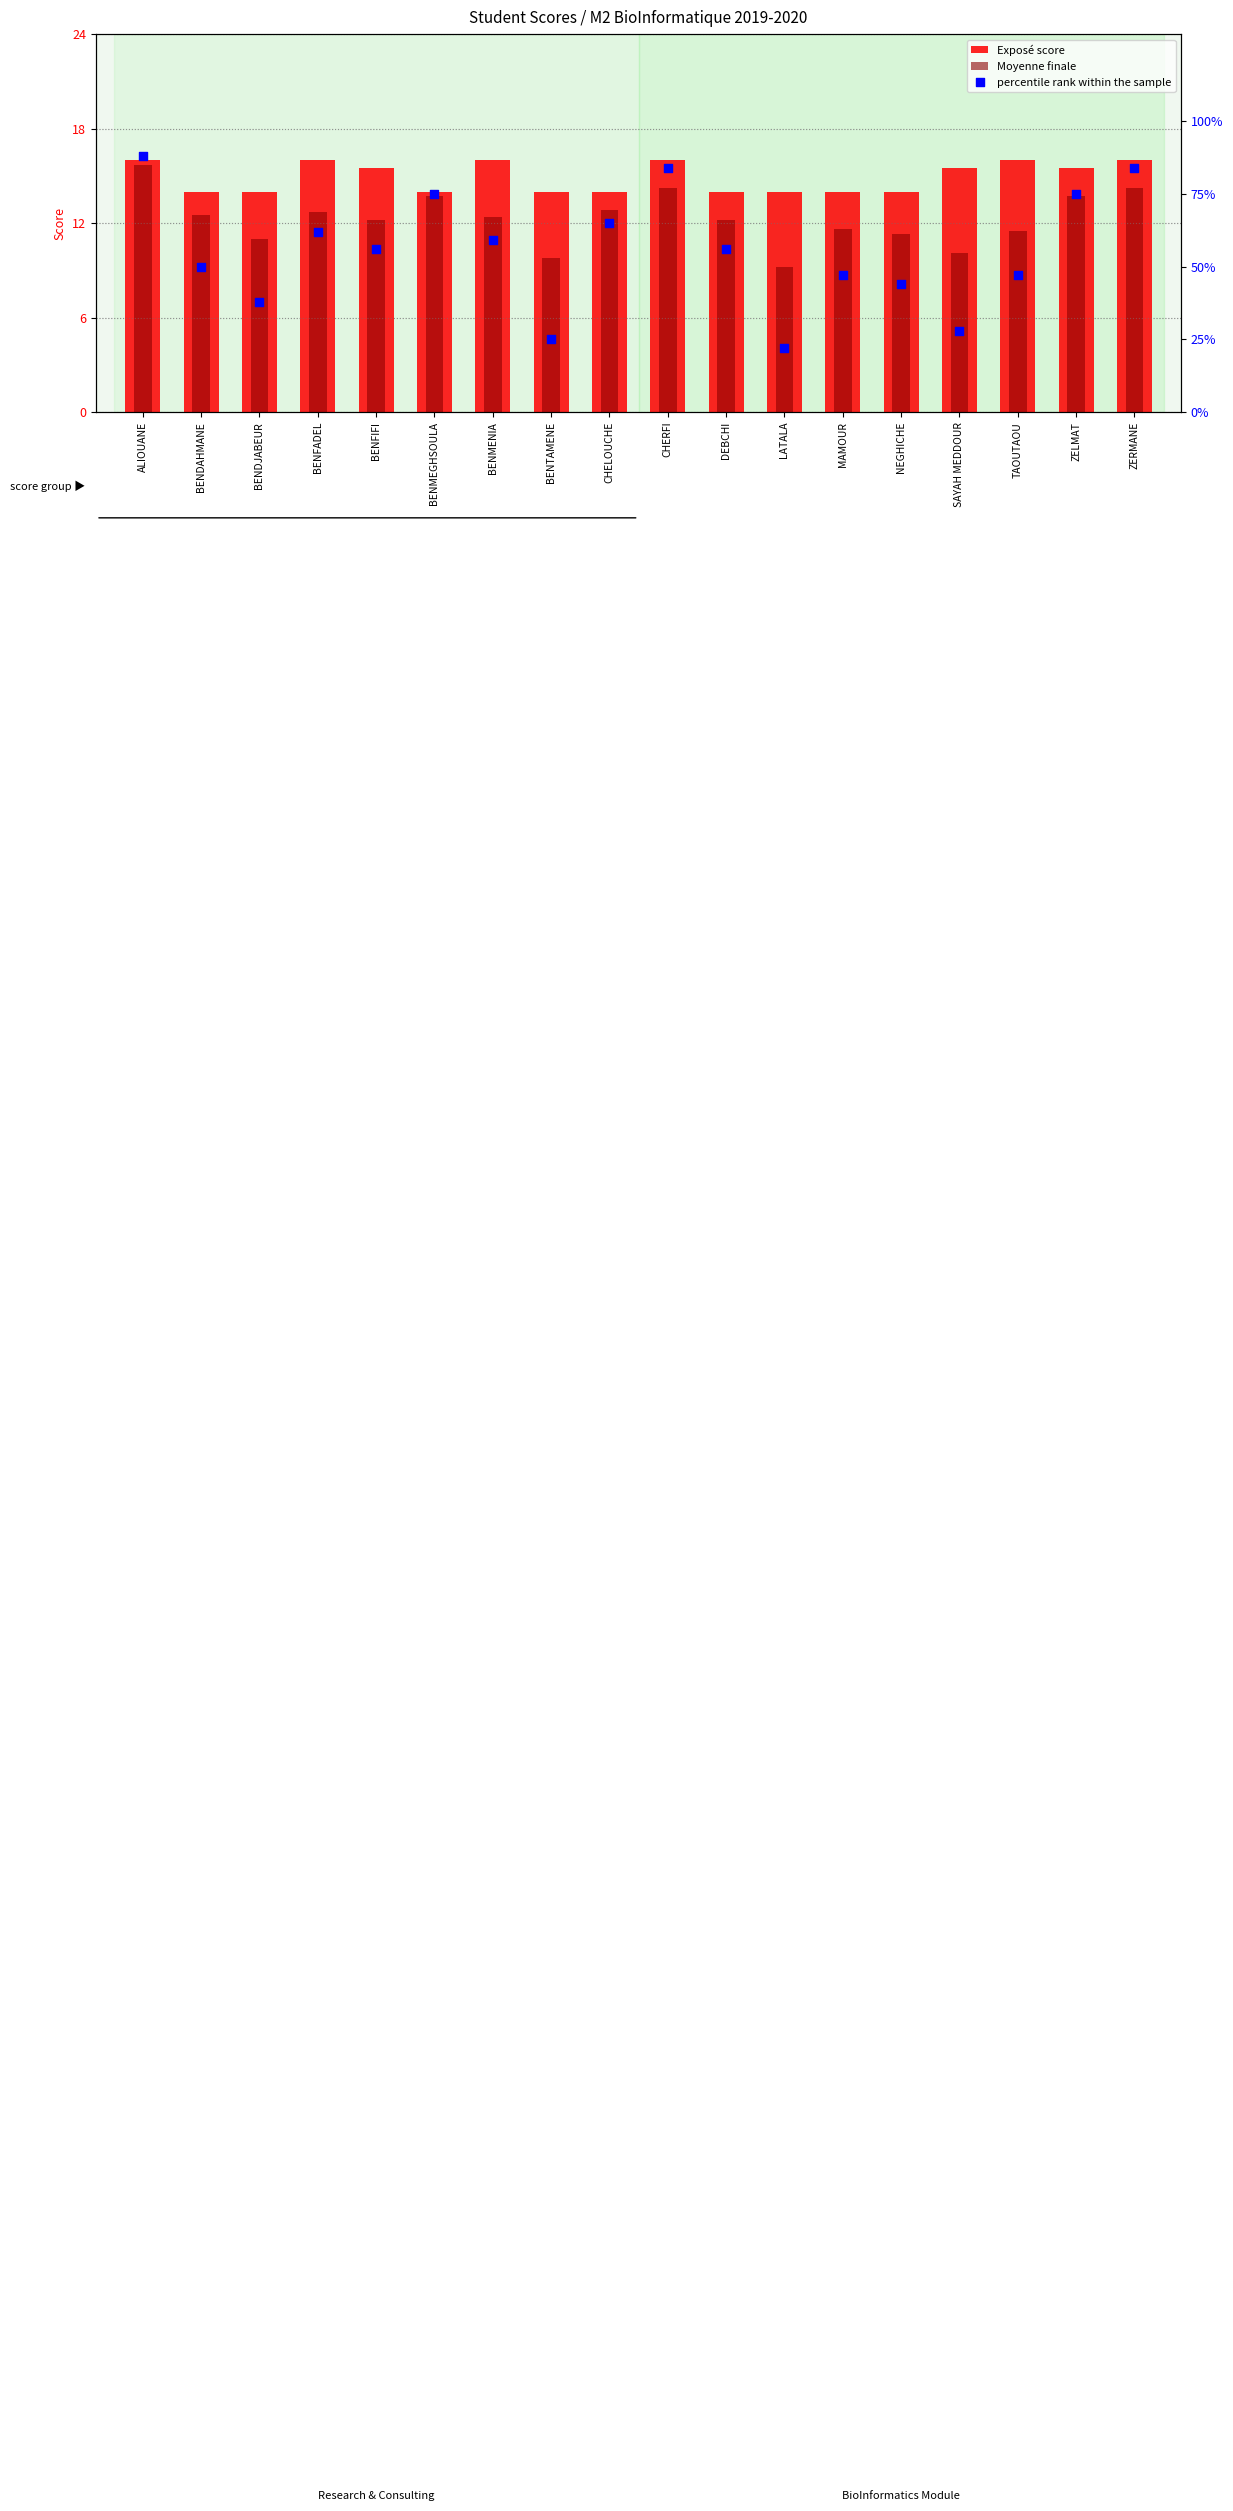

What is the total value across all series at ALIOUANE?

119.7